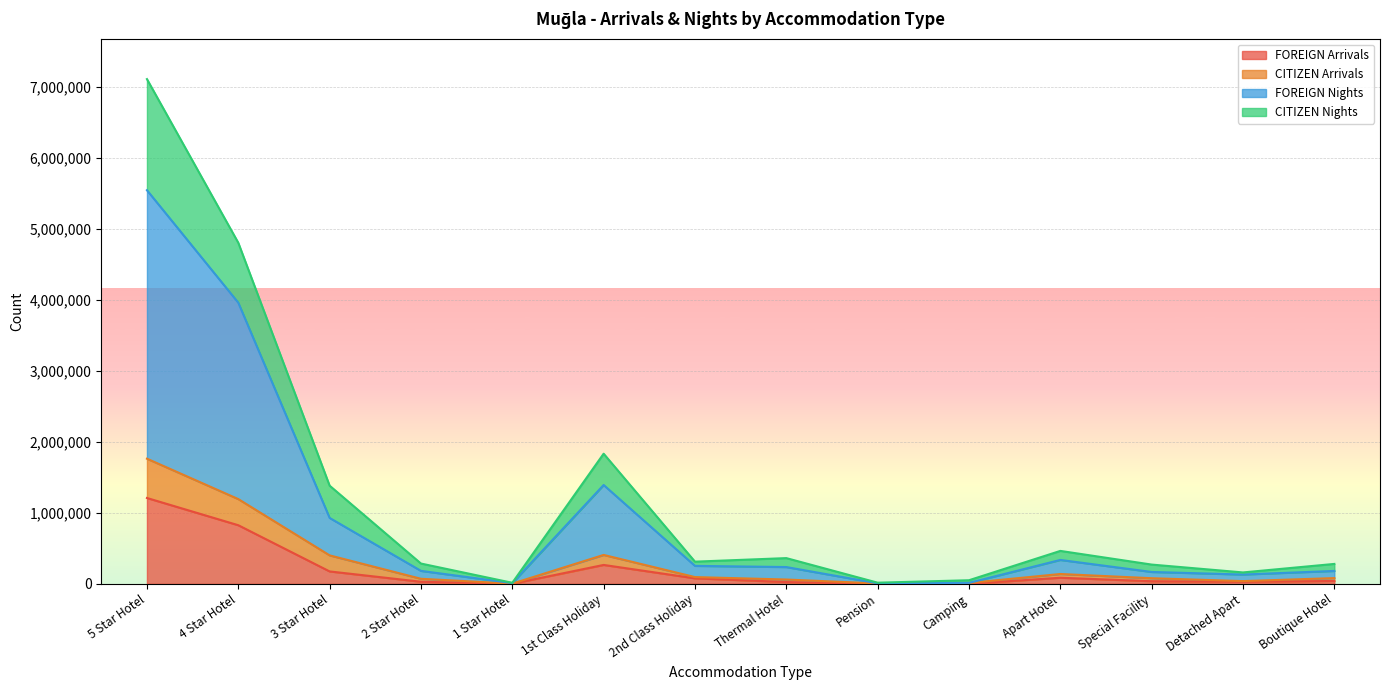

Which category has the highest value in the CITIZEN Arrivals series?

5 Star Hotel